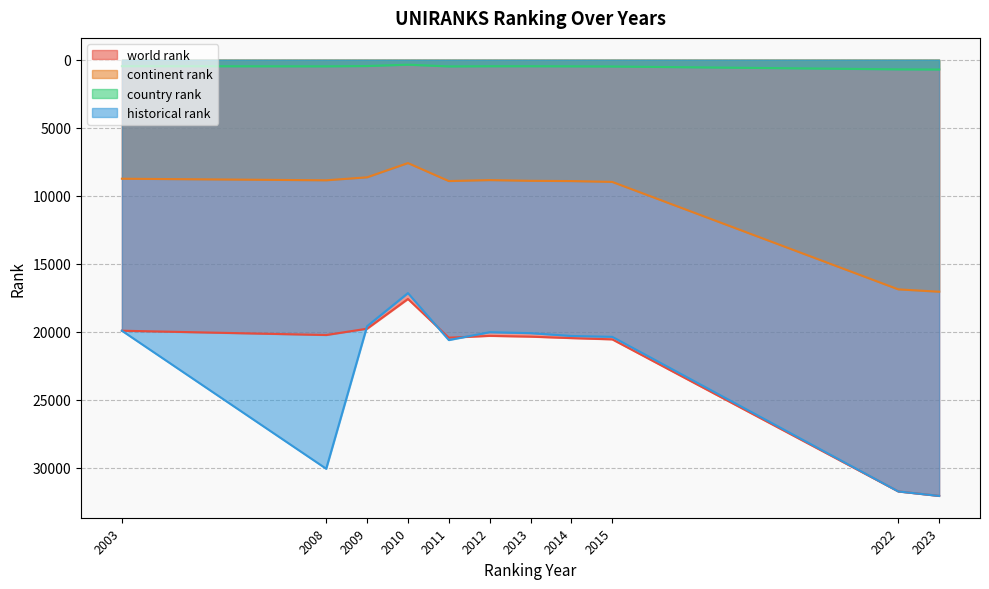

Rank the series at 2012 from highest to lowest value.

world rank, historical rank, continent rank, country rank